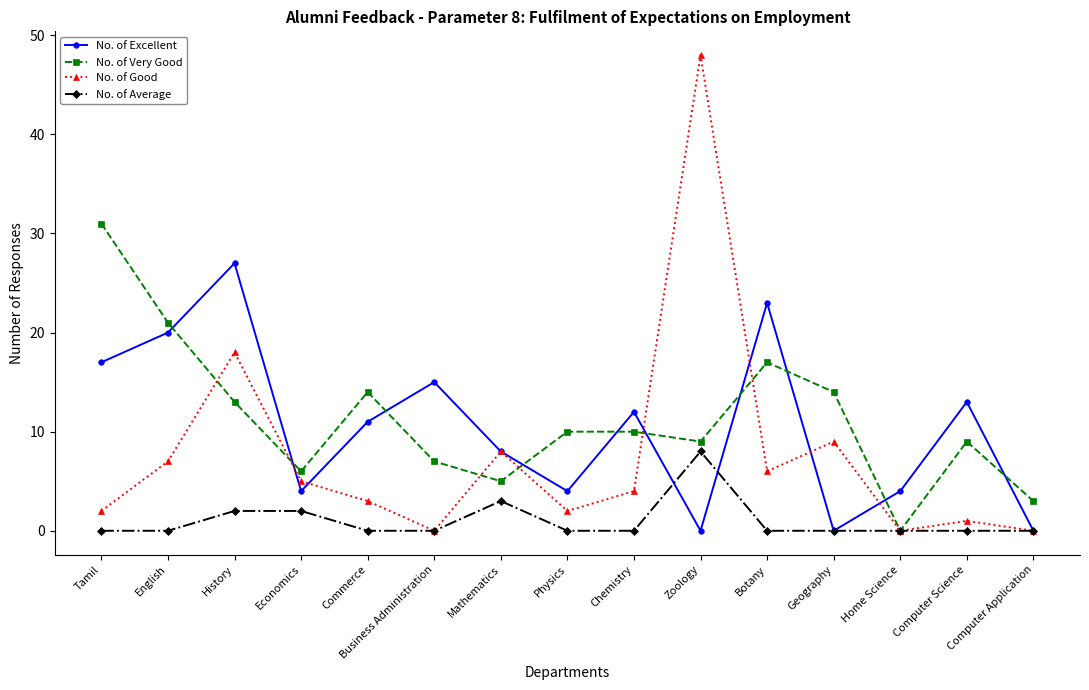

True or false: No. of Excellent has a value of 0 at Computer Application.

True